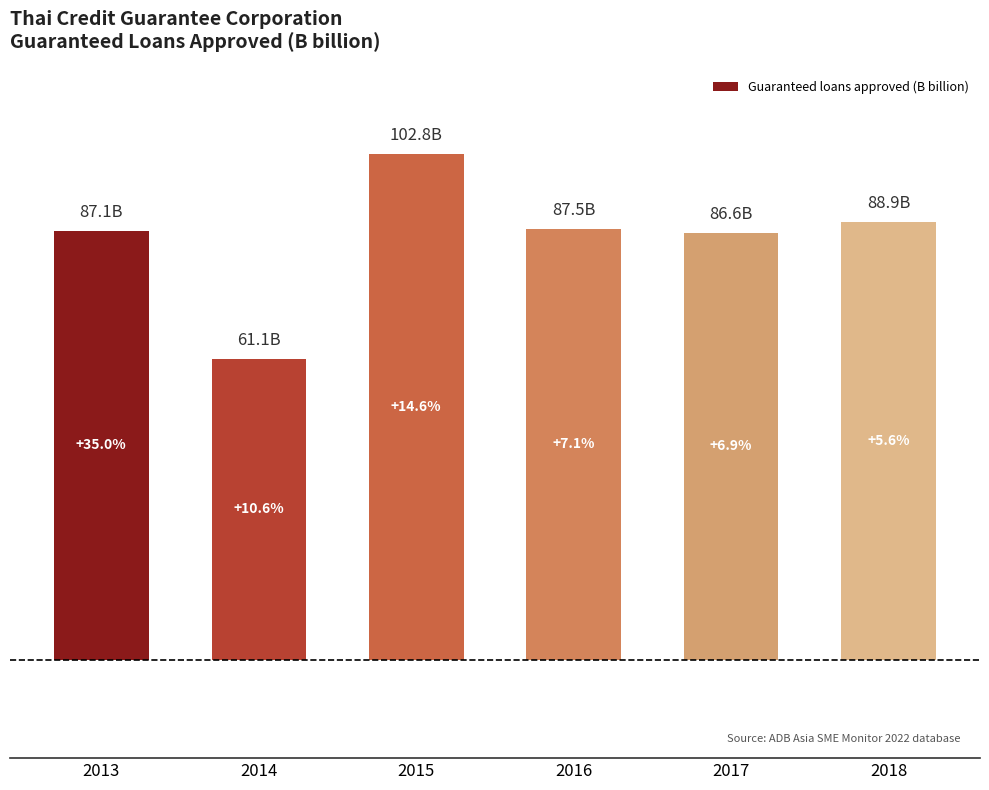

Reading left to right, what are all the values shown in this chart?

2013=87.1	2014=61.1	2015=102.8	2016=87.5	2017=86.6	2018=88.9